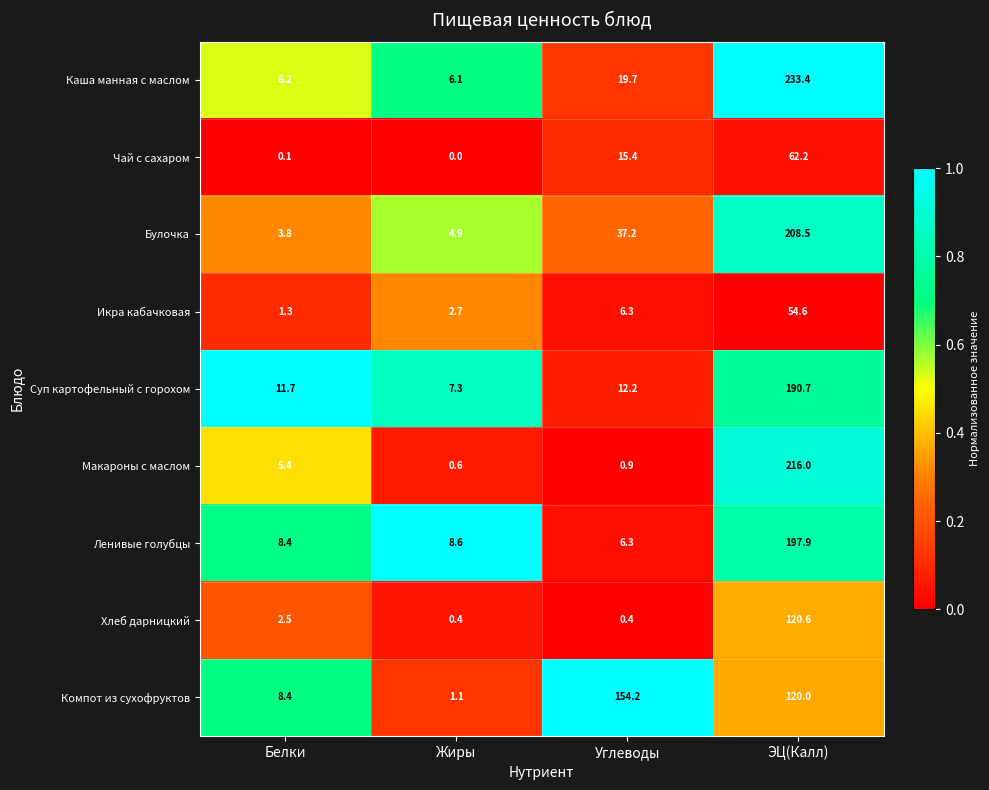

What is the average value of the Суп картофельный с горохом series?

55.5